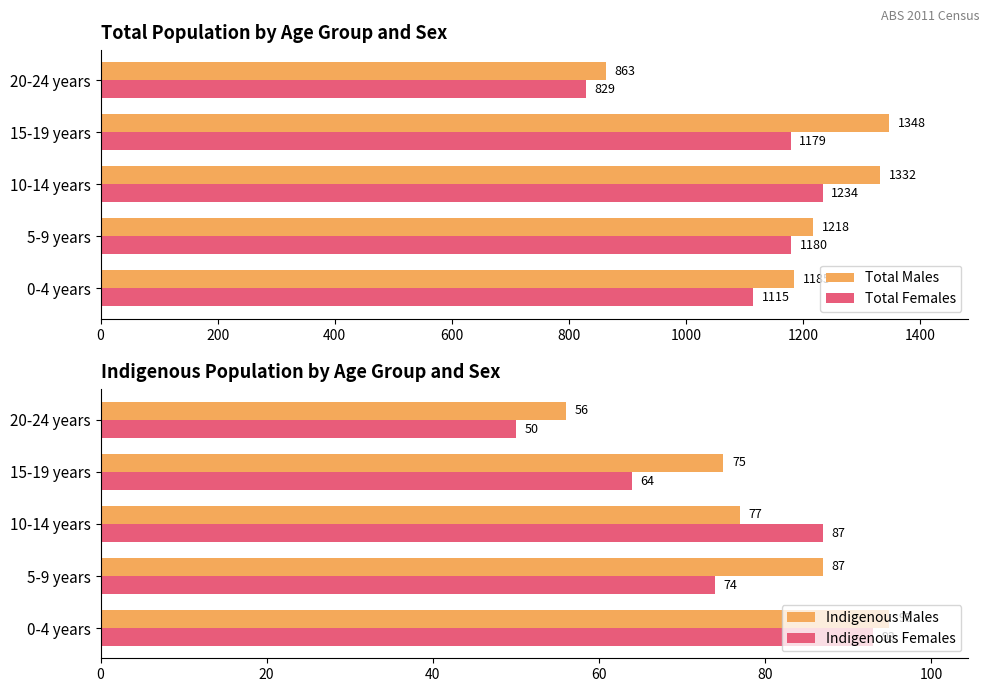

What is the lowest value of the Total Females series?

829